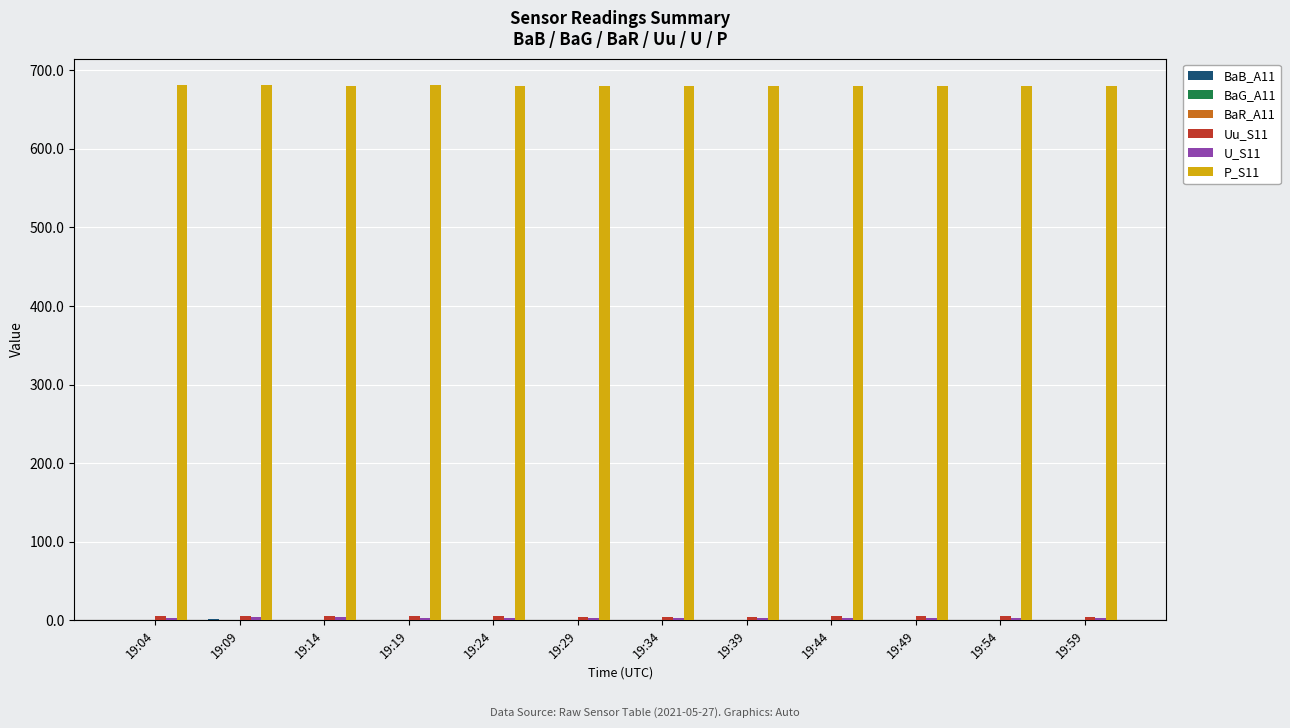

The value of P_S11 at 19:24 is 976.8. True or false?

False